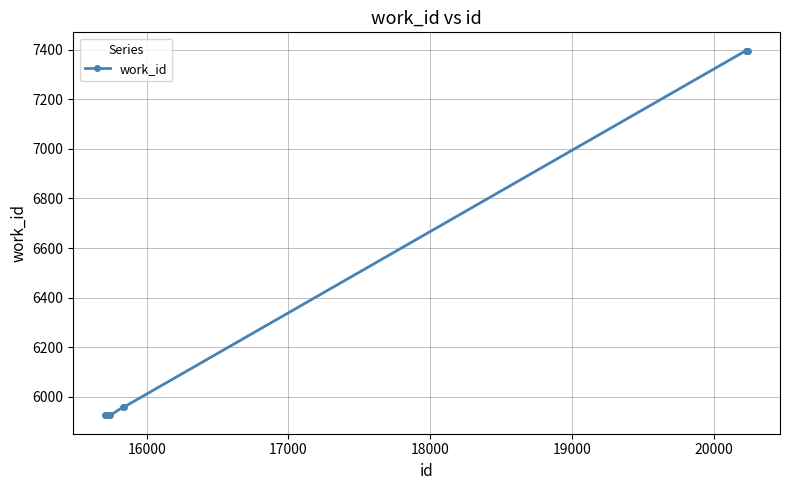

What is the average value?

6423